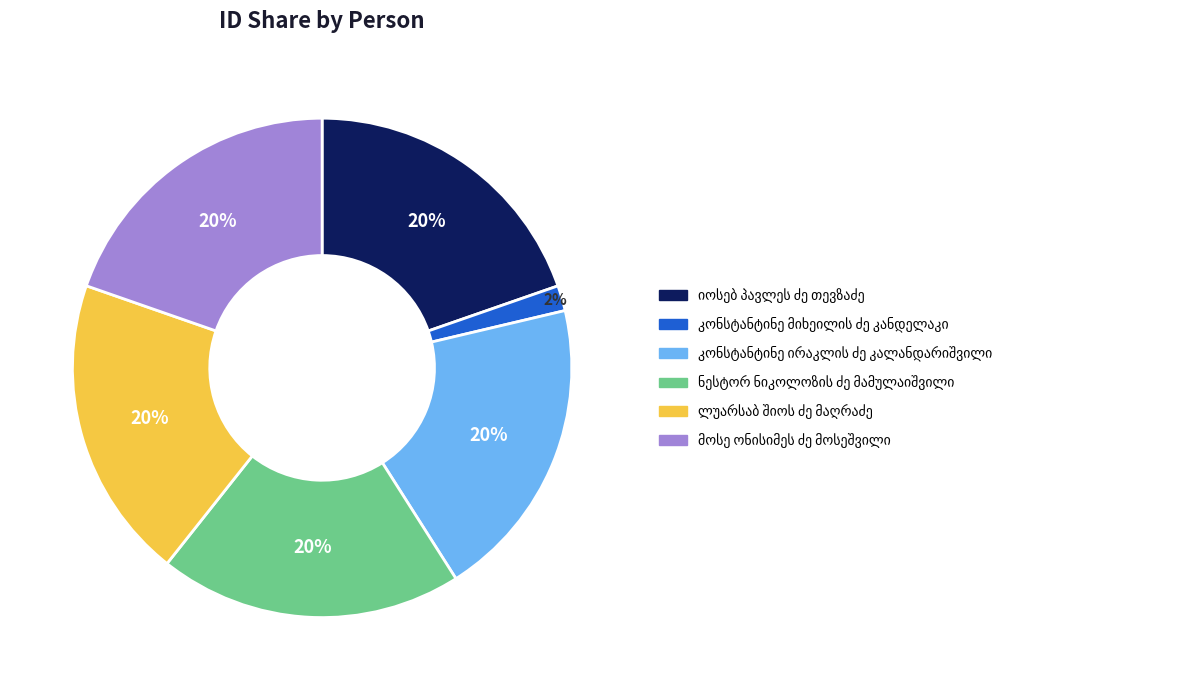

To the nearest percent, what is the average slice percentage?

17%